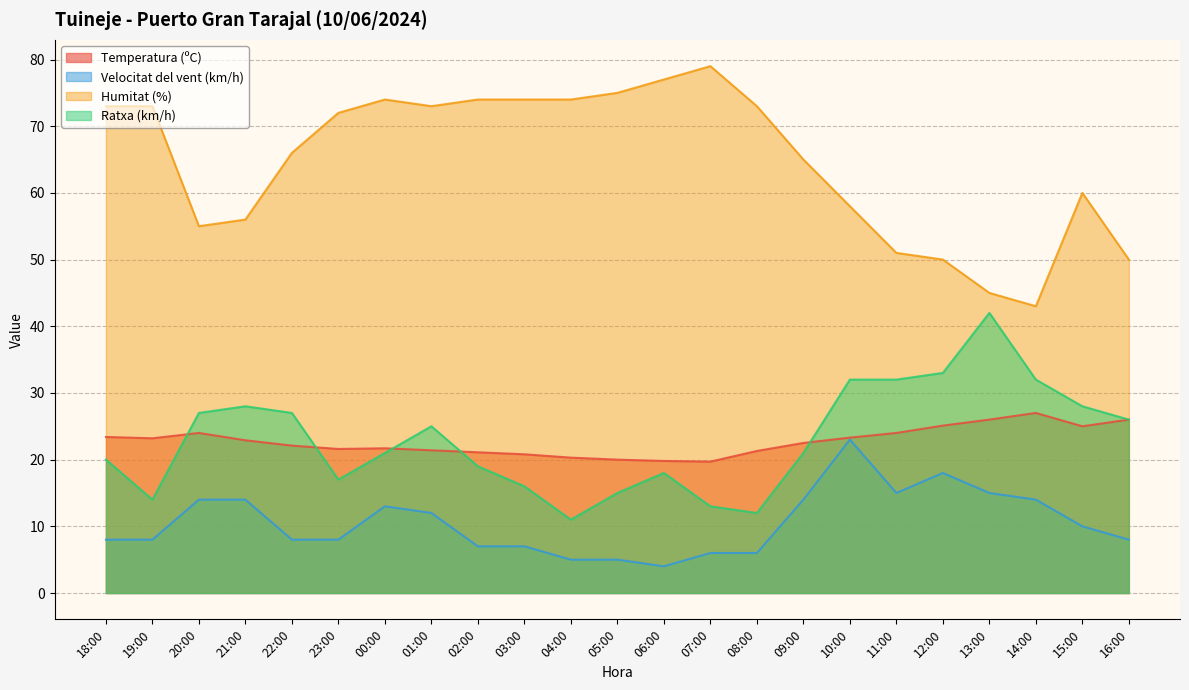

What is the label of the 13th point from the left?

06:00